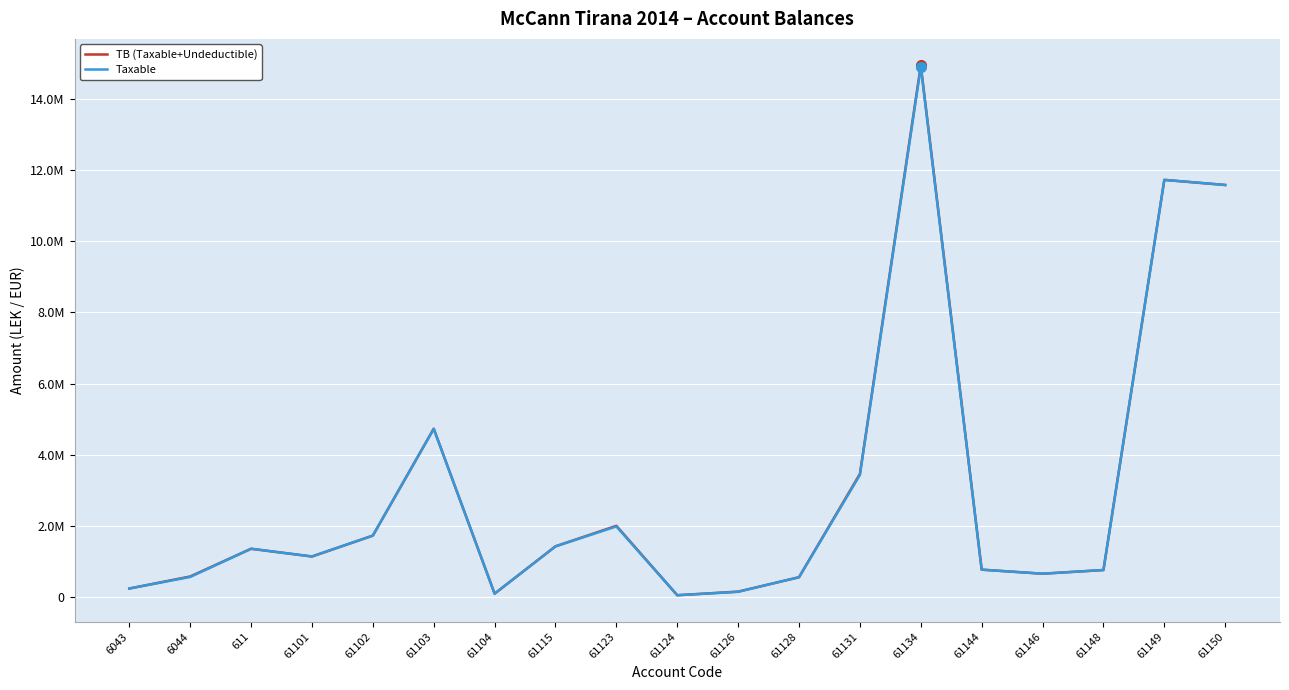

How many interior local peaks does the TB (Taxable+Undeductible) series have?

5